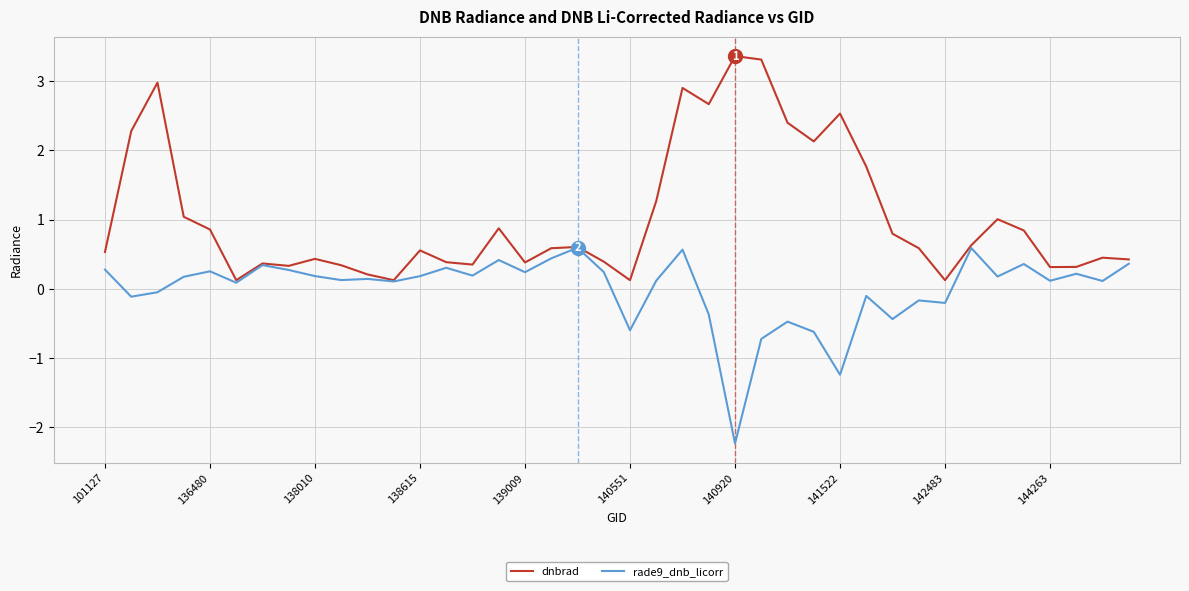

Does the chart display data point markers on the line(s)?

No